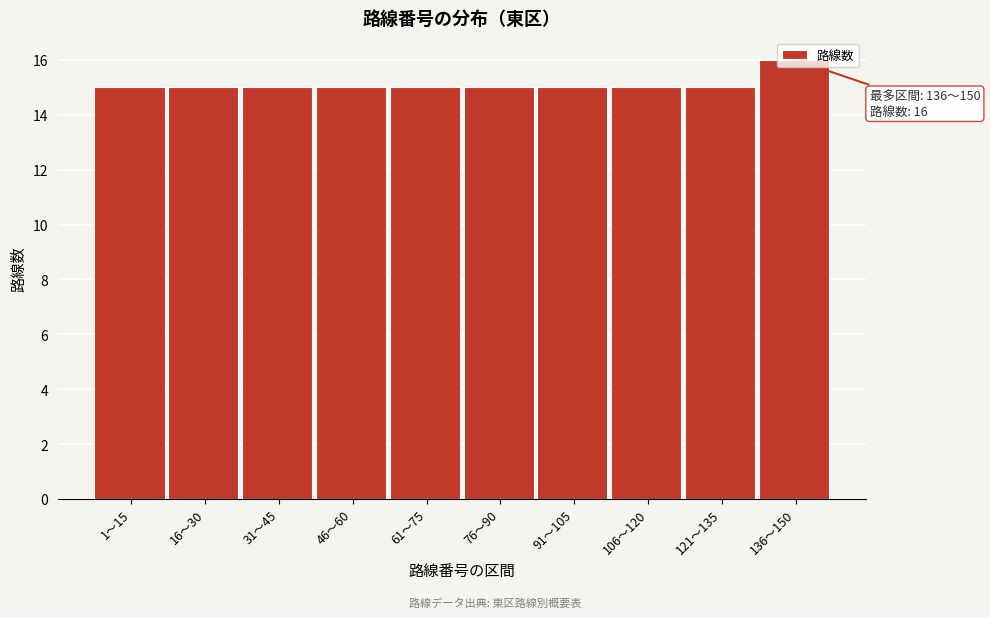

What position from the right is 31〜45?

8